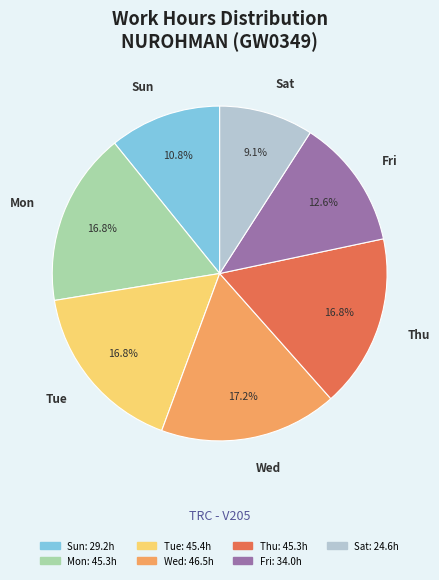

Is there a majority slice in this chart?

No